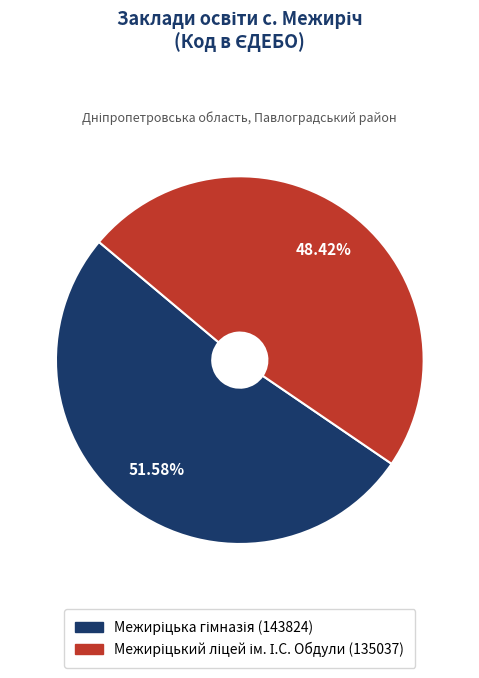

To the nearest percent, what is the average slice percentage?

50%